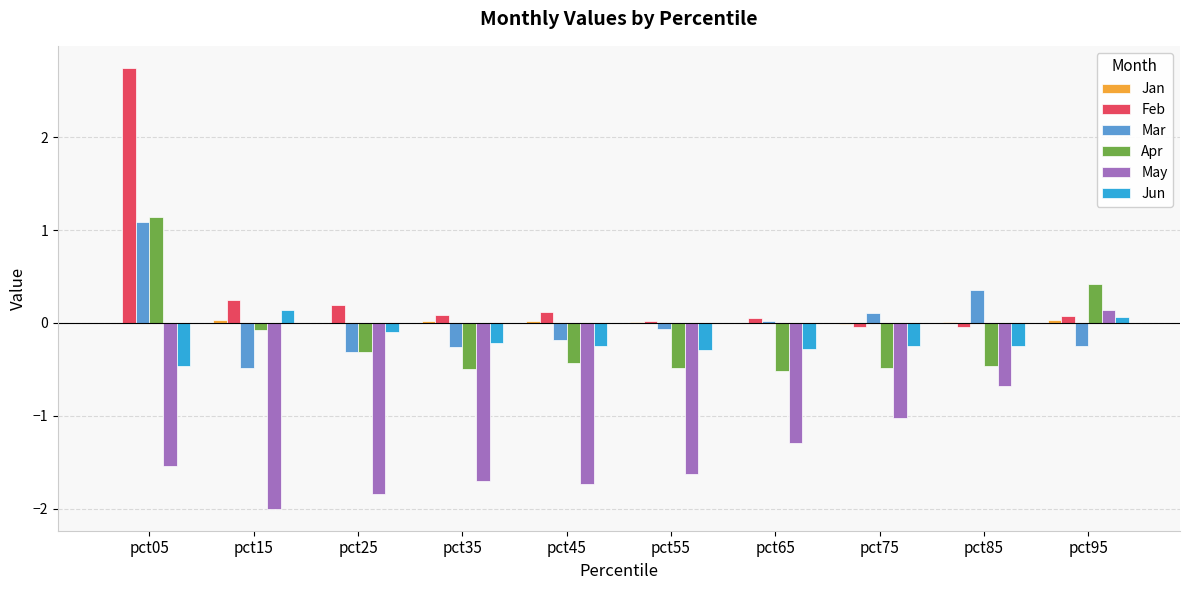

What is the sum of all Feb values?

3.5